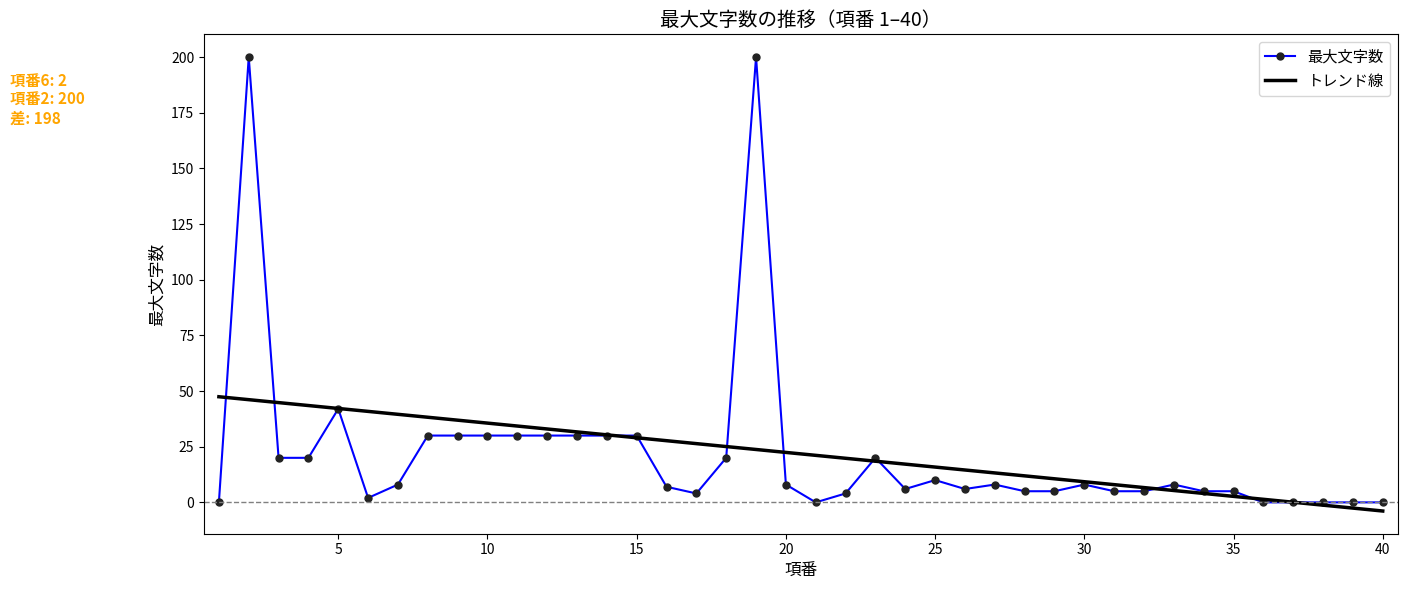

Rank the series by their maximum value, from lowest to highest.

トレンド線, 最大文字数